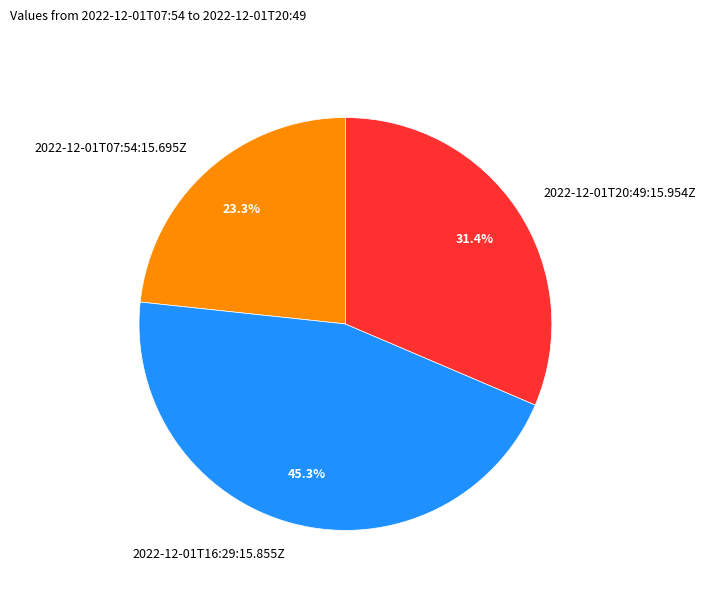

Between 2022-12-01T07:54:15.695Z and 2022-12-01T16:29:15.855Z, which is larger?

2022-12-01T16:29:15.855Z